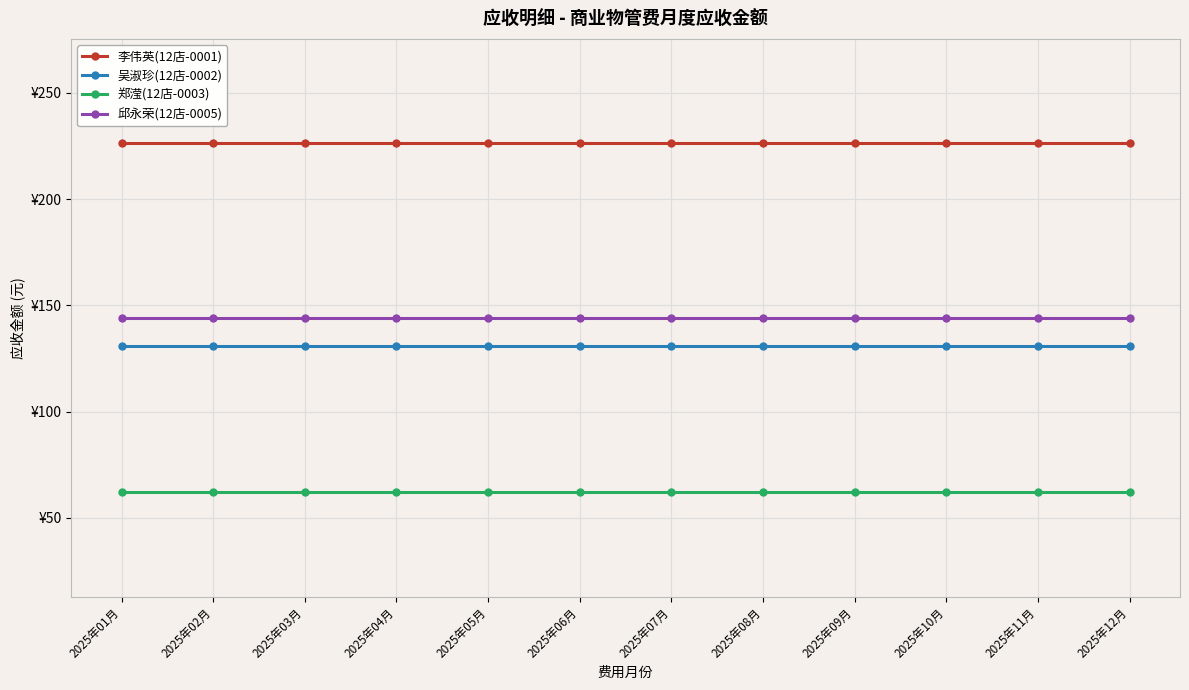

True or false: 吴淑珍(12店-0002) and 李伟英(12店-0001) intersect in this chart.

False